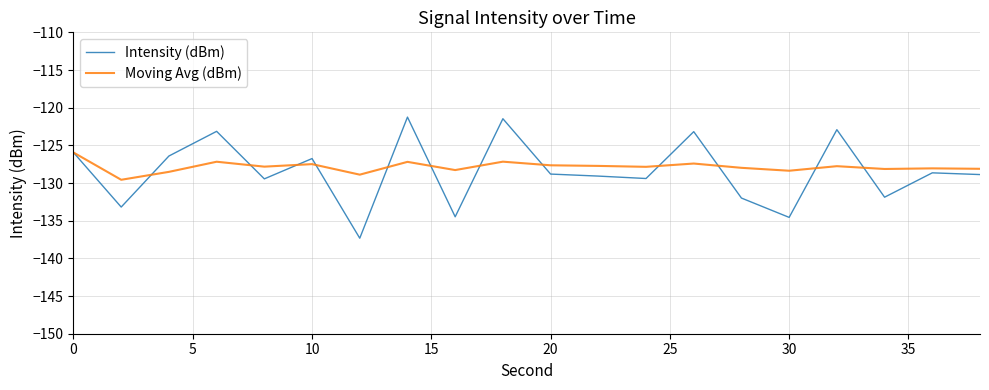

At how many categories does at least one series exceed -127?

8